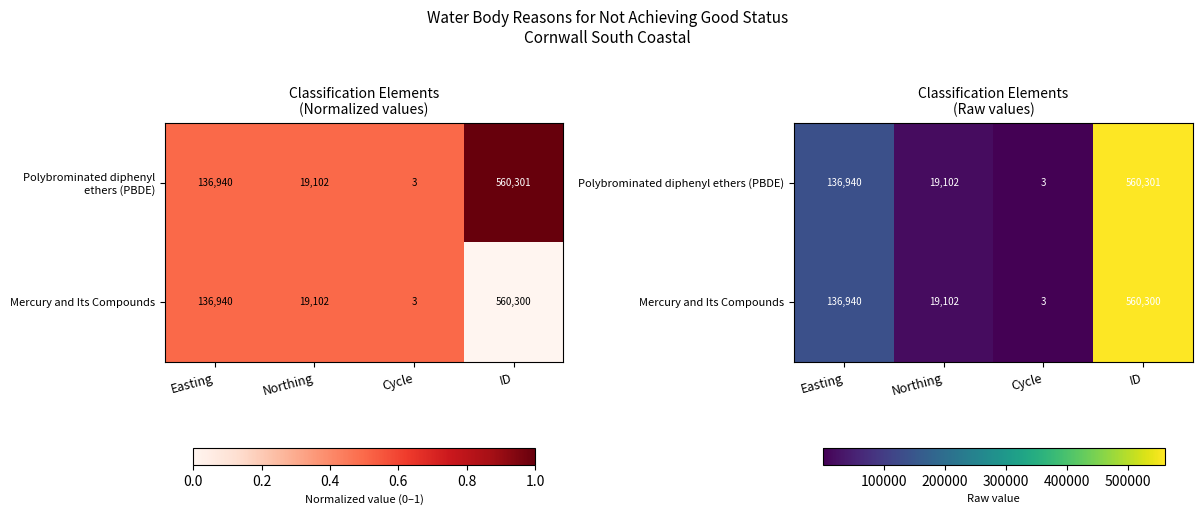

What is the sum of all Mercury and Its Compounds values?

716345